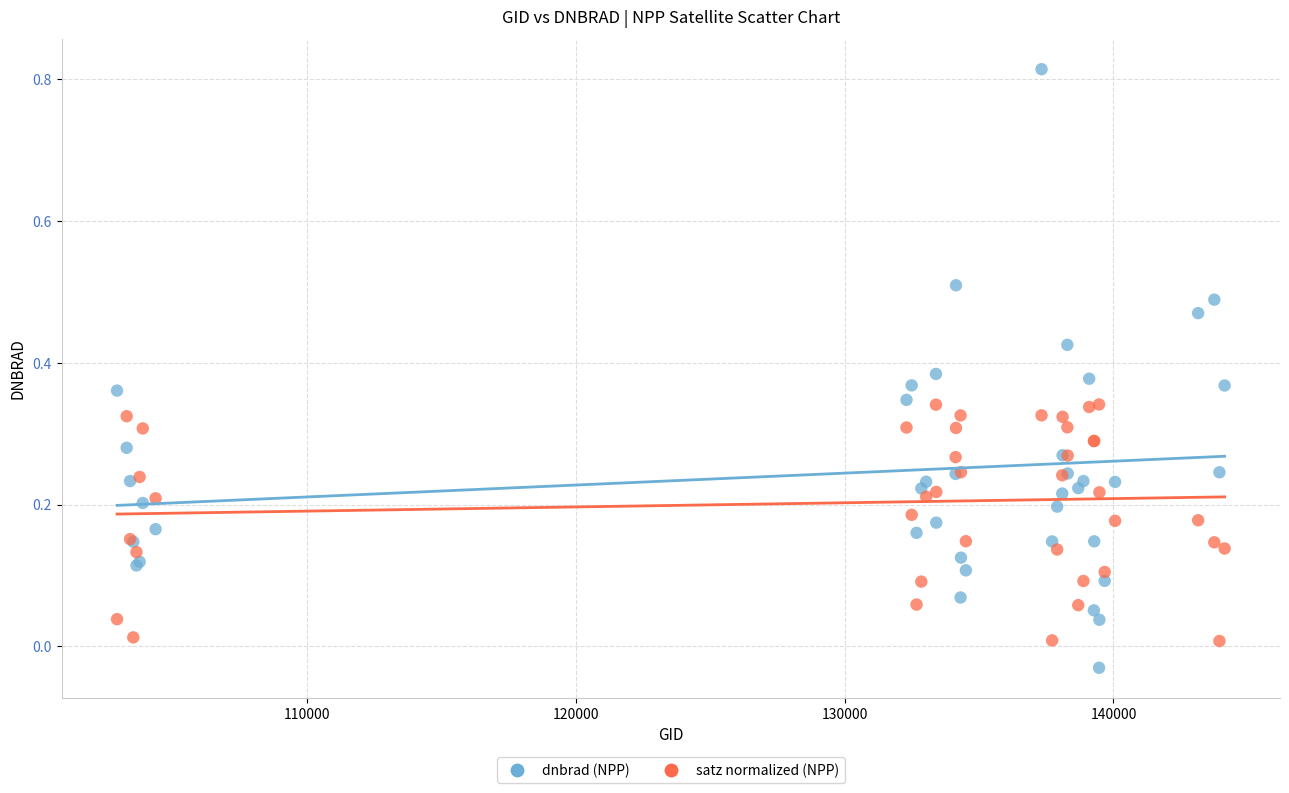

Which series contains the highest Y value?

dnbrad (NPP)